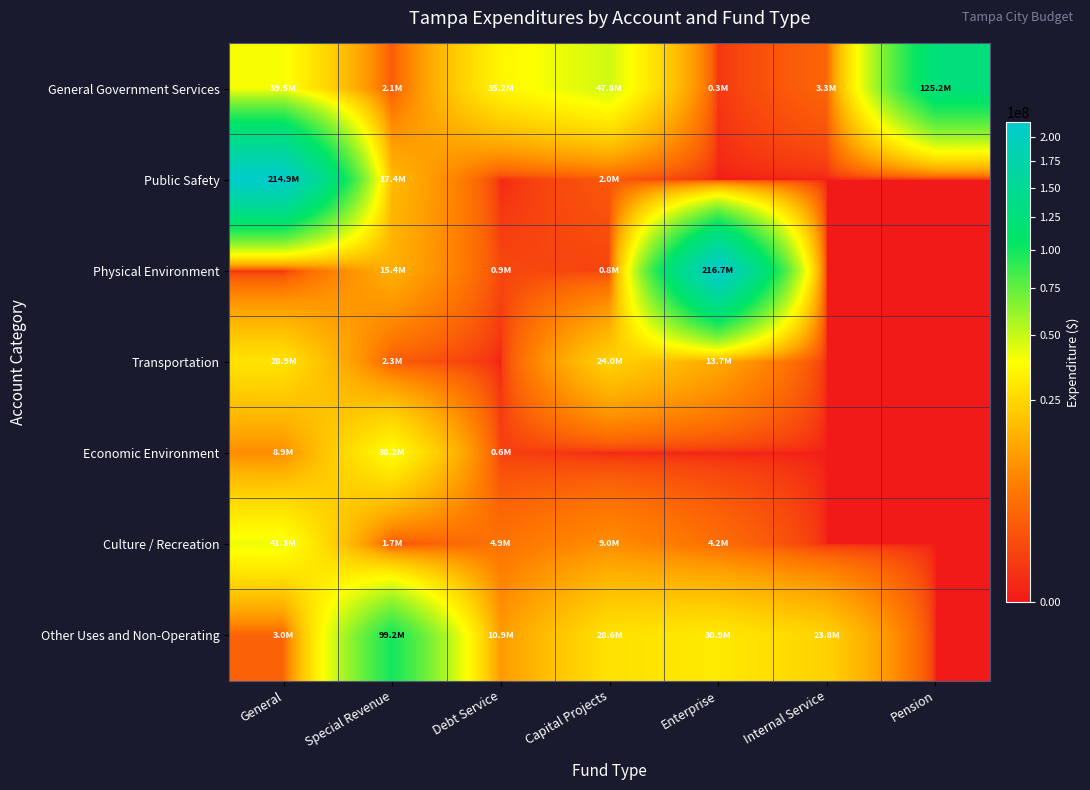

List the series in order of their peak value, lowest first.

Transportation, Economic Environment, Culture / Recreation, Other Uses and Non-Operating, General Government Services, Public Safety, Physical Environment